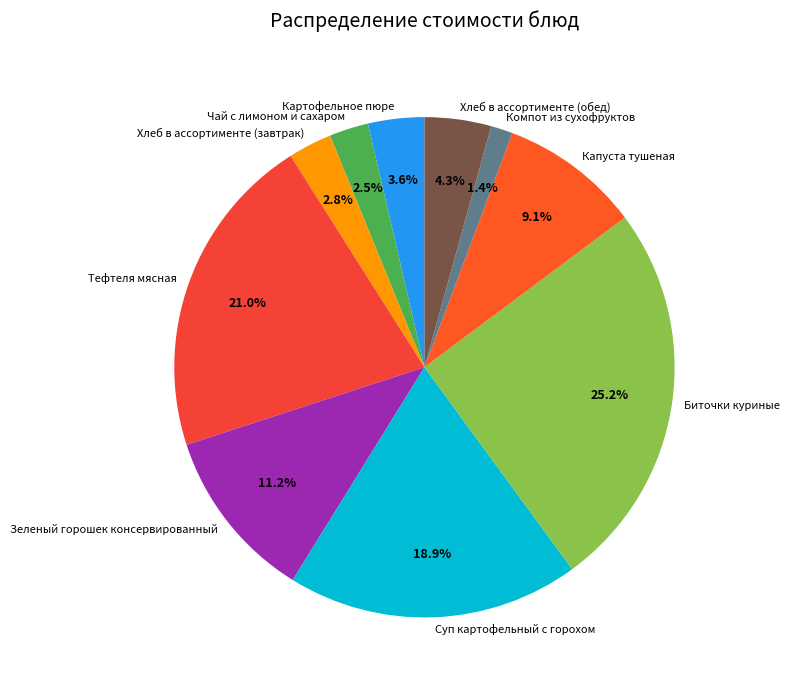

Between Картофельное пюре and Хлеб в ассортименте (обед), which is larger?

Хлеб в ассортименте (обед)